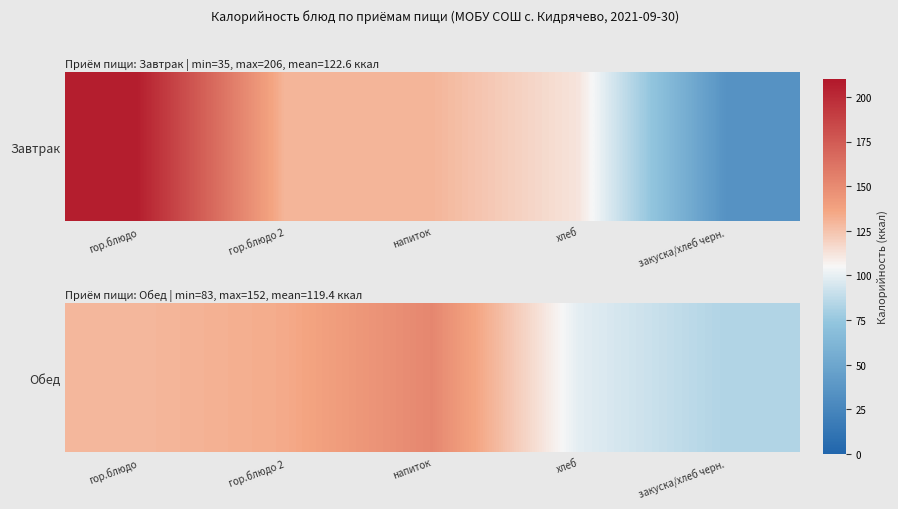

Rank the categories by value from lowest to highest.

закуска/хлеб черн., хлеб, гор.блюдо, гор.блюдо 2, напиток